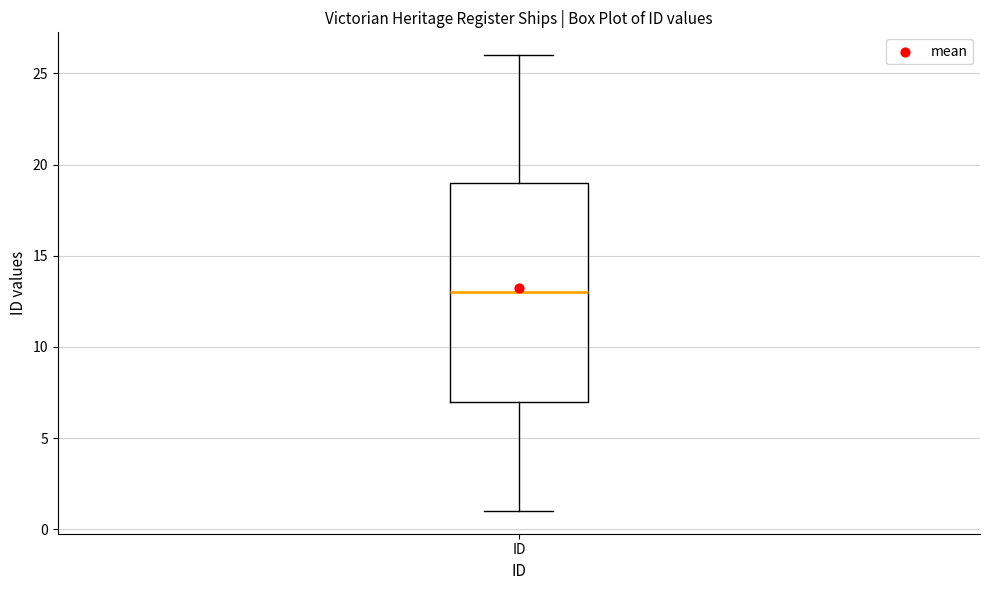

Read this box plot against the y-axis: the position of the median line, the range covered by the box, and the ends of both whiskers. The values are not printed on the chart, so give them approximately, as read against the axis.

median 13, box 7 to 19, whiskers 1 to 26